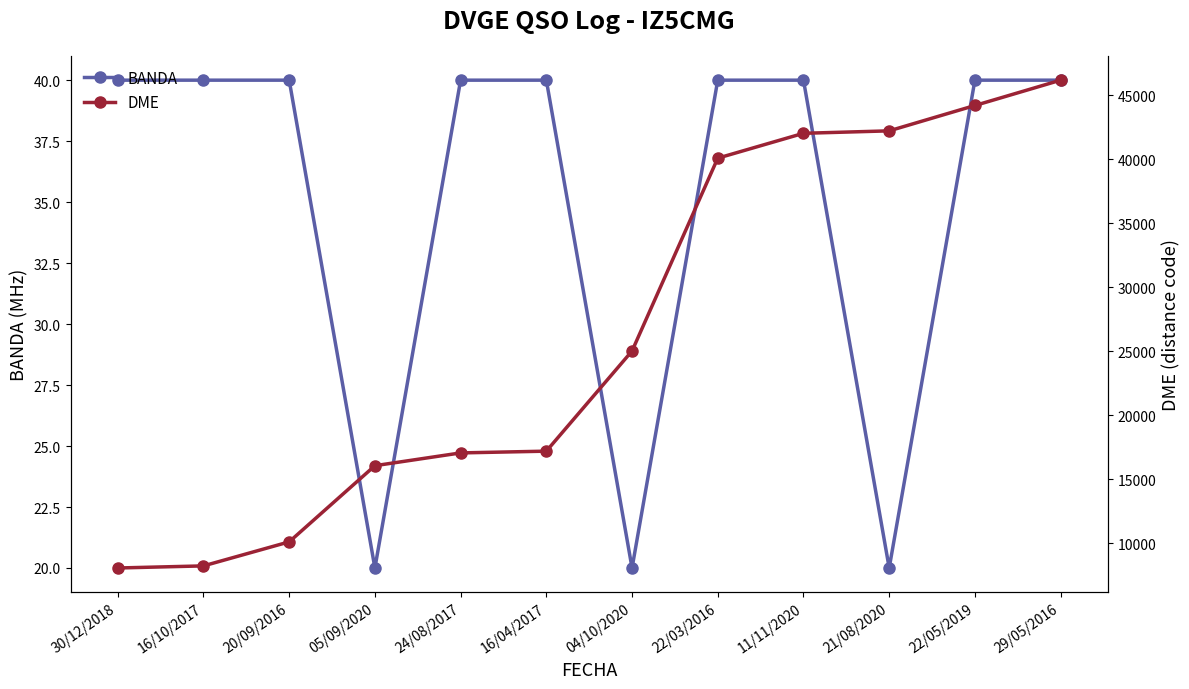

What is the label of the 7th point from the left?

04/10/2020